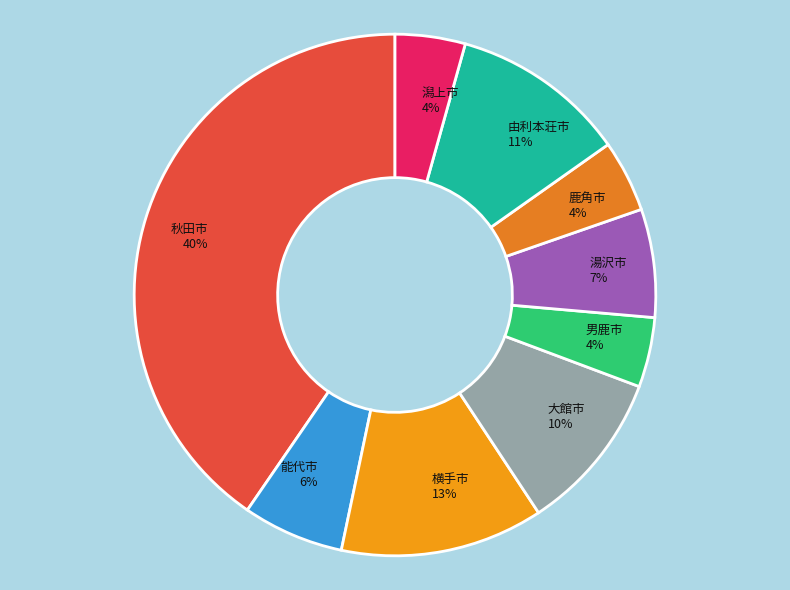

To the nearest percent, what percentage of the pie is 能代市?

6%